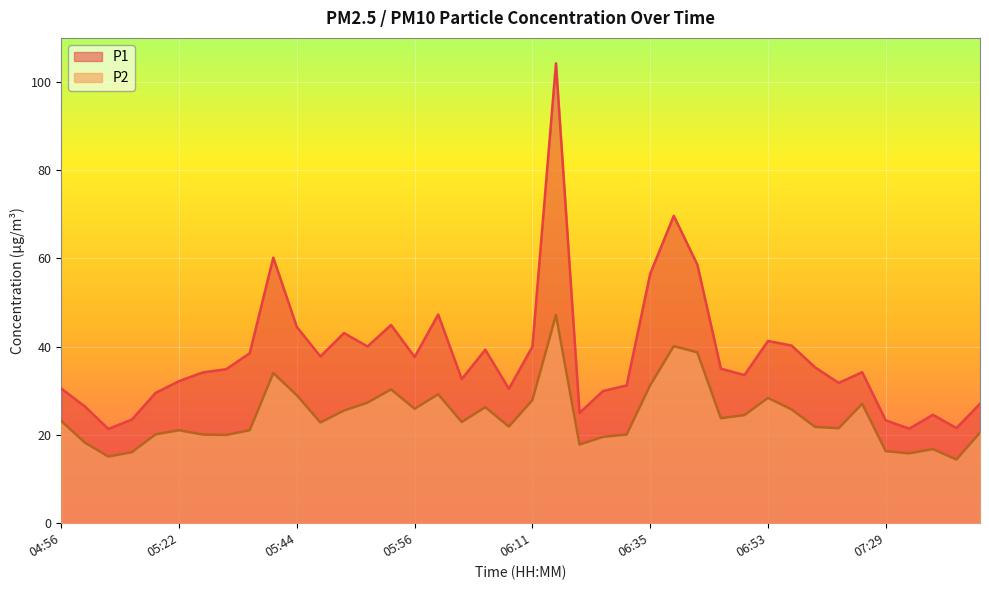

True or false: P2 and P1 intersect in this chart.

False